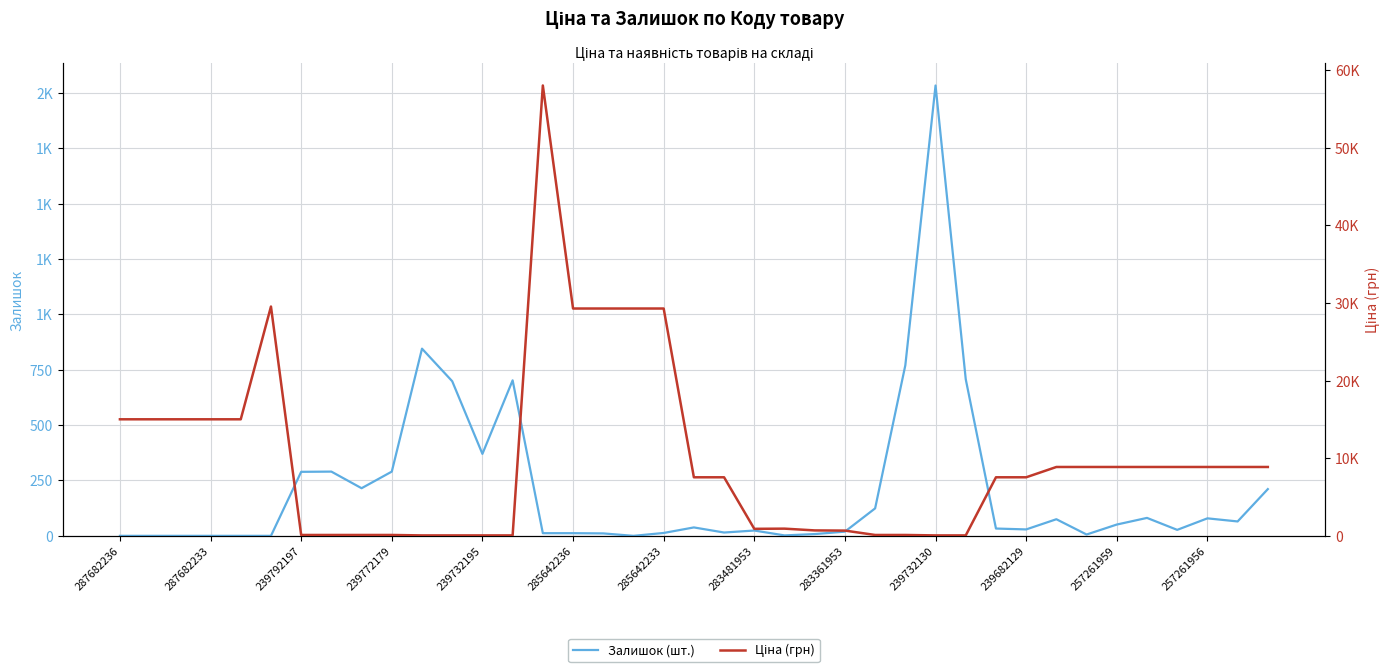

What is the difference between the highest and lowest values at 13?

645.3